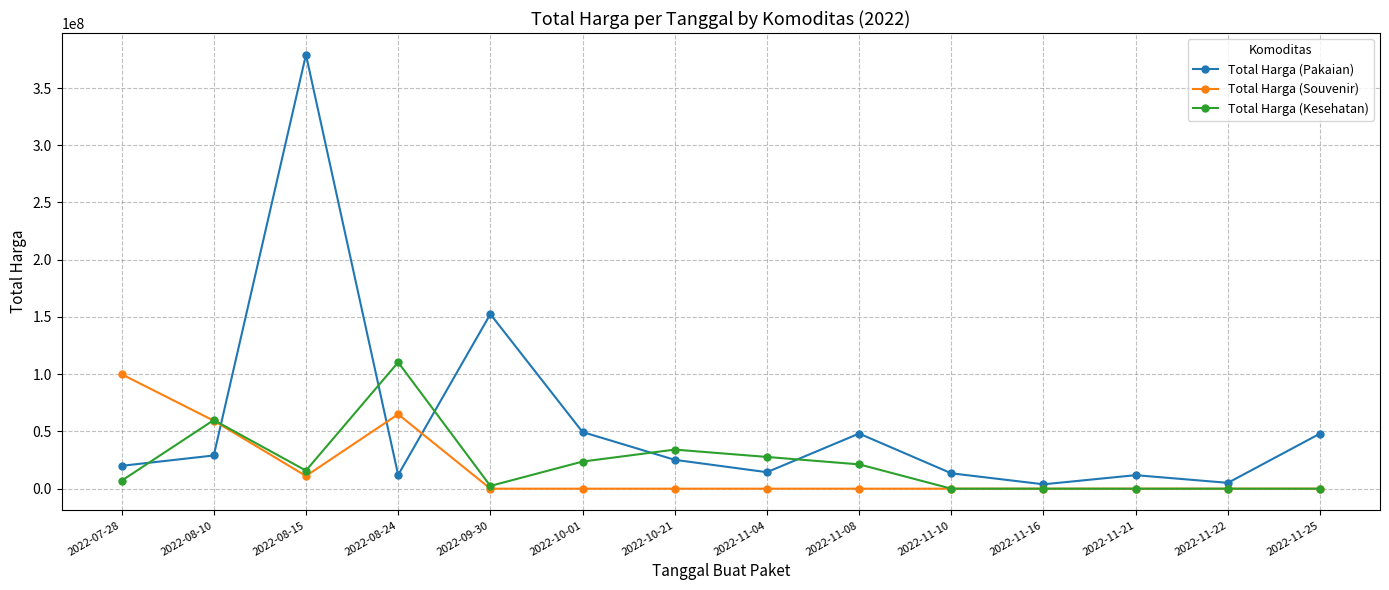

At which label is Total Harga (Kesehatan) closest to 55194995?

2022-08-10